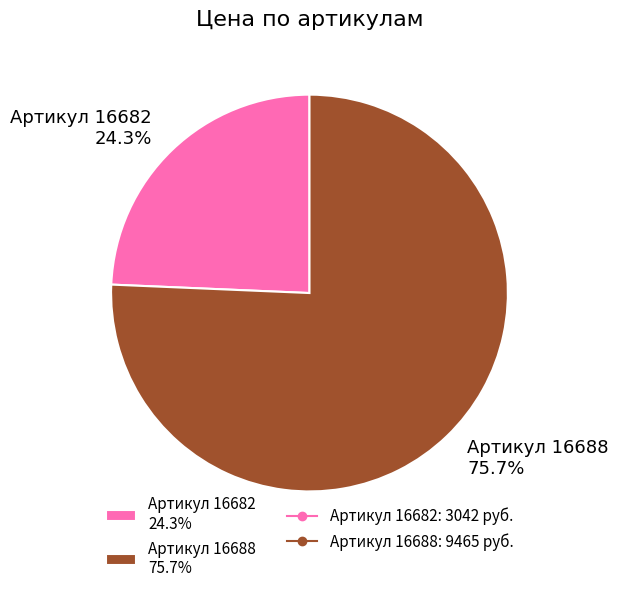

Do Артикул 16682 24.3% and Артикул 16688 75.7% together represent more than half of the pie?

Yes